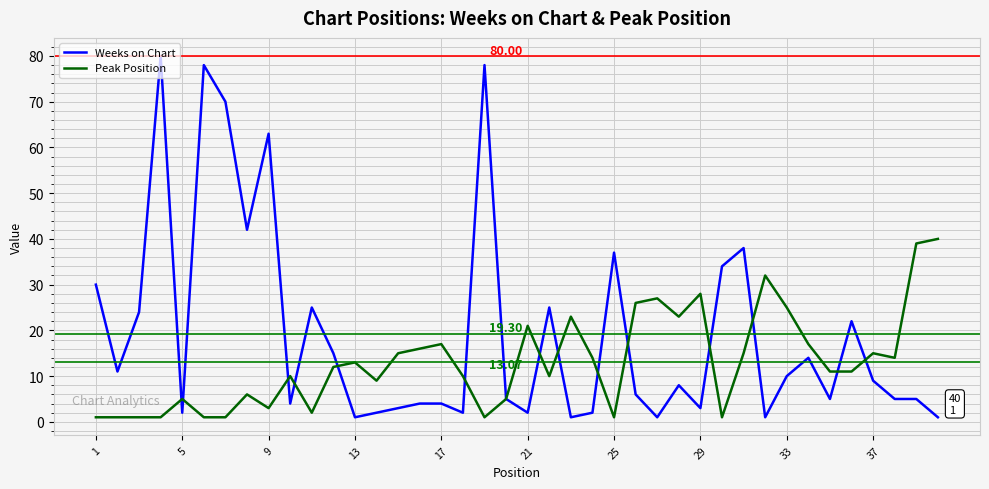

Rank the series by their average value, from highest to lowest.

Weeks on Chart, Peak Position